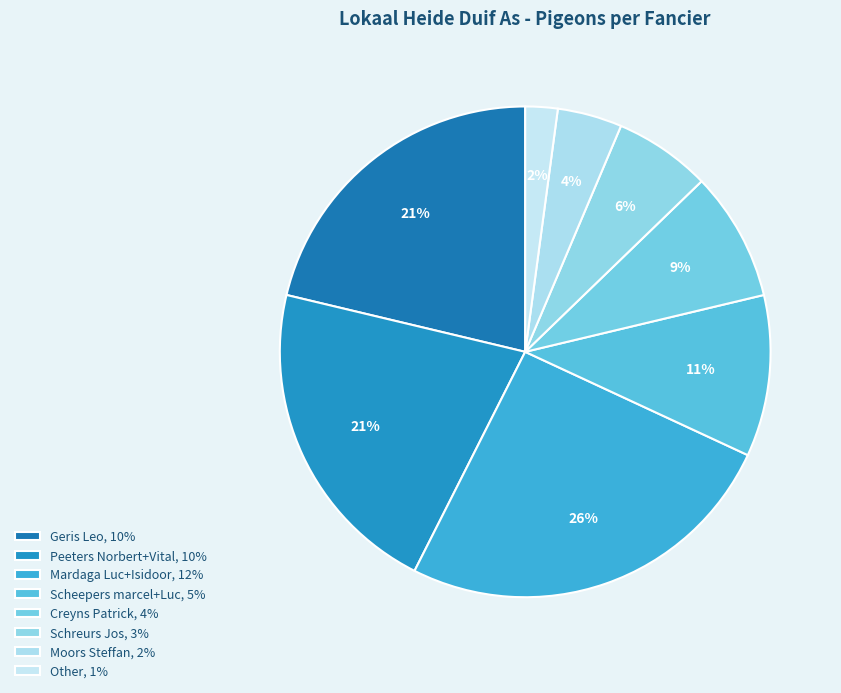

To the nearest percent, what percentage of the pie is Peeters Norbert+Vital?

21%